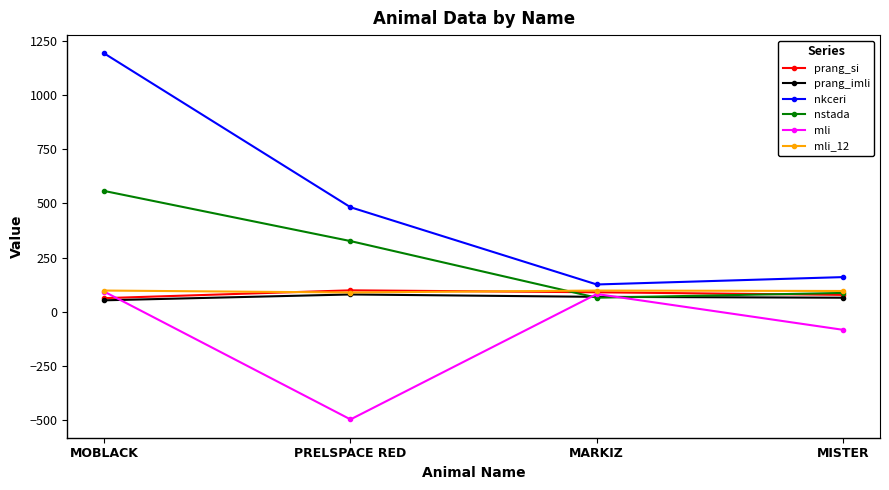

Which series has the largest total across all categories?

nkceri